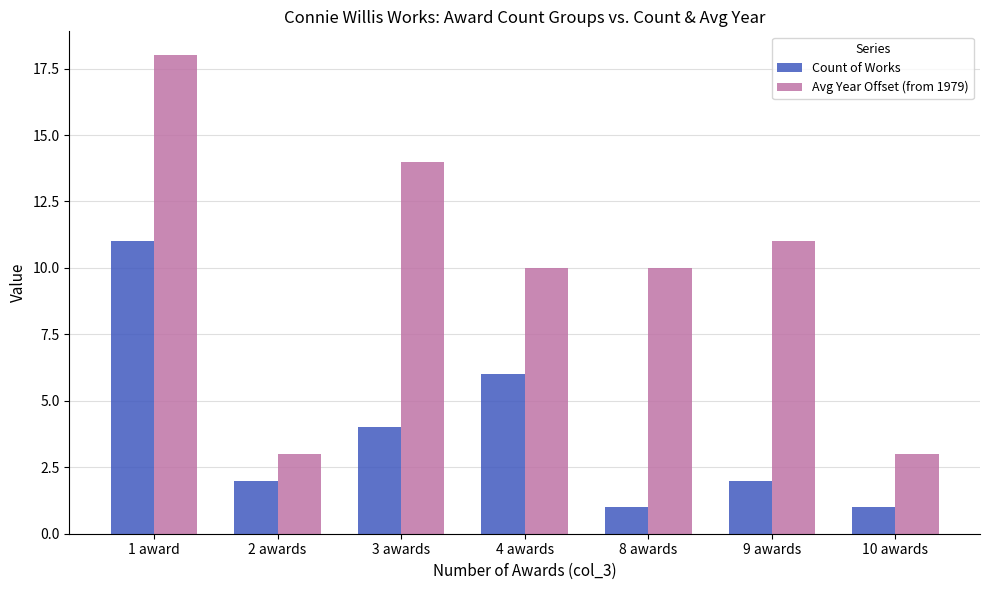

What is the label of the 1st bar from the left?

1 award